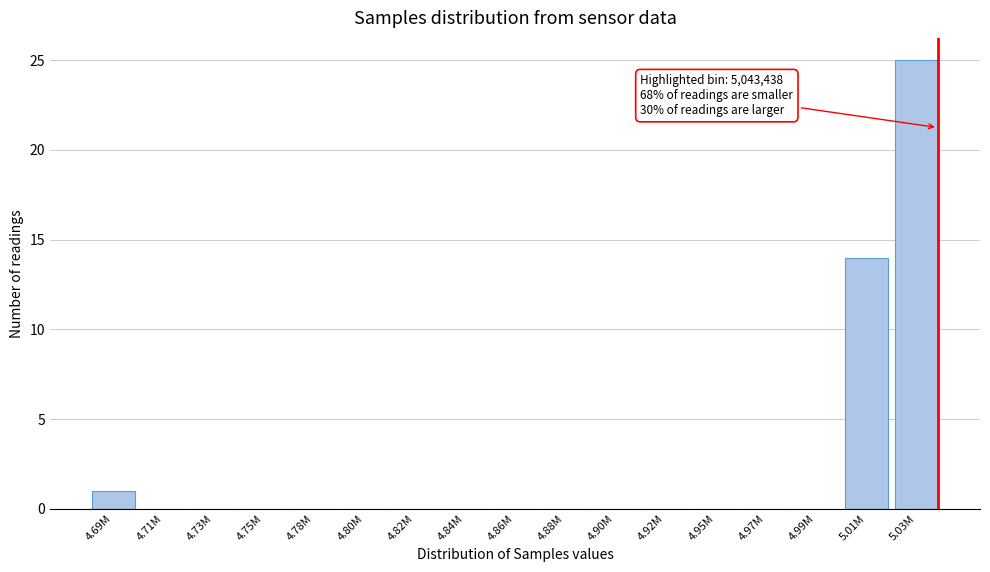

Reading left to right, list all the values displayed in this chart.

4.69M=1	4.71M=0	4.73M=0	4.75M=0	4.78M=0	4.80M=0	4.82M=0	4.84M=0	4.86M=0	4.88M=0	4.90M=0	4.92M=0	4.95M=0	4.97M=0	4.99M=0	5.01M=14	5.03M=25